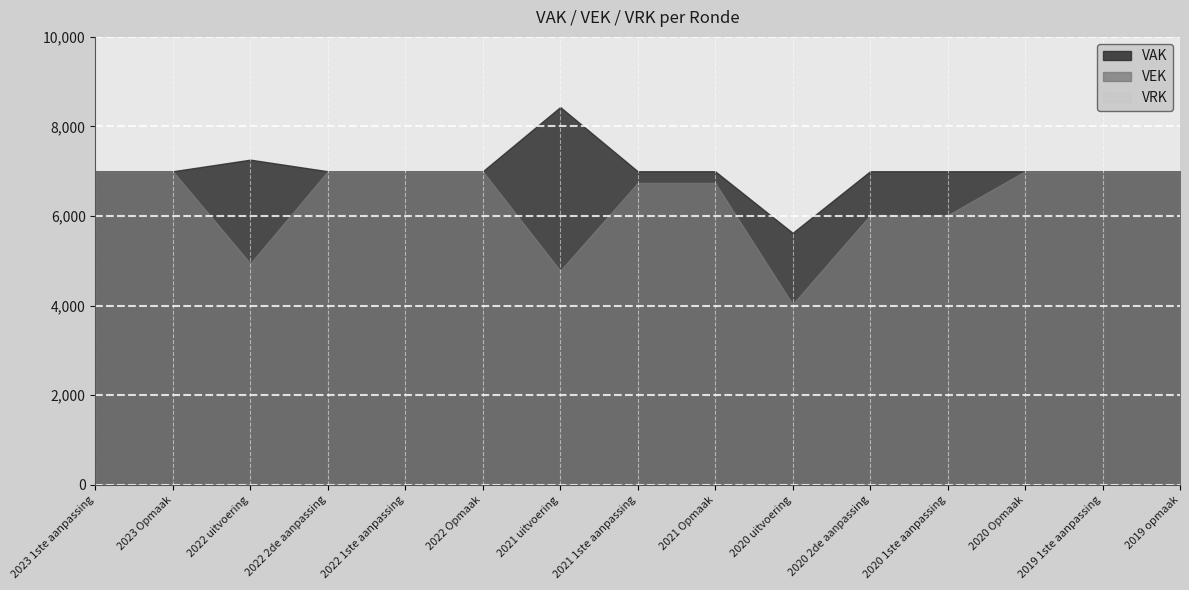

True or false: VEK and VRK intersect in this chart.

False